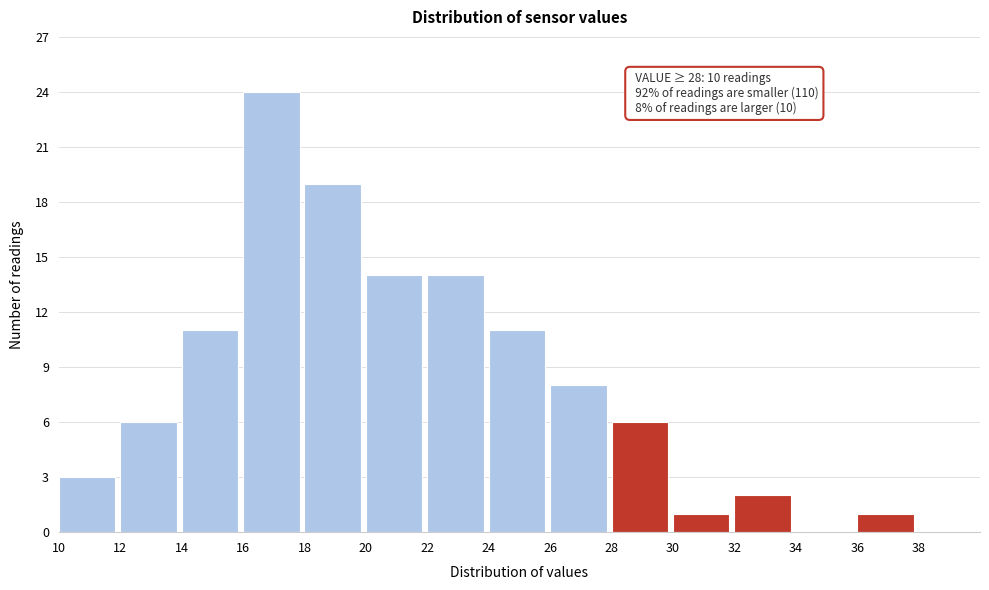

Over which range of the x-axis is the bar tallest?

16 to 18